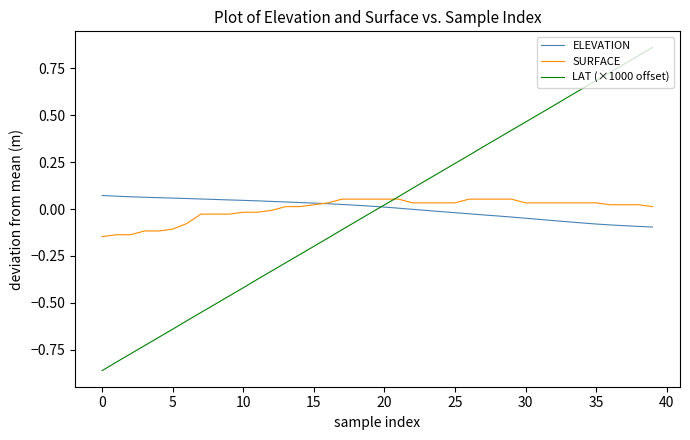

Which series has the largest range (max minus min)?

LAT (×1000 offset)